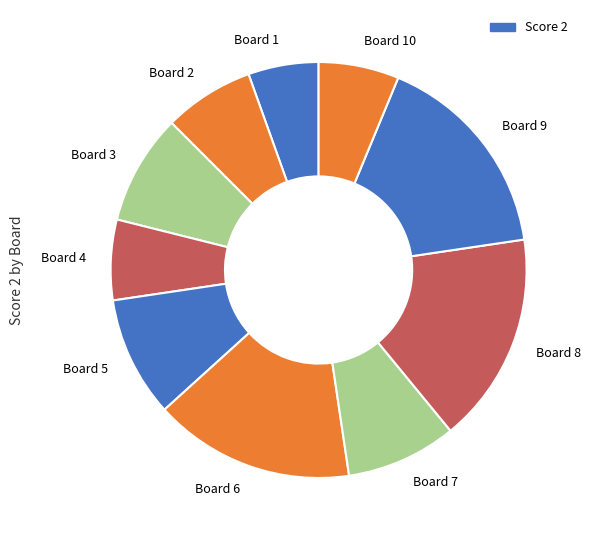

Between Board 8 and Board 4, which is larger?

Board 8